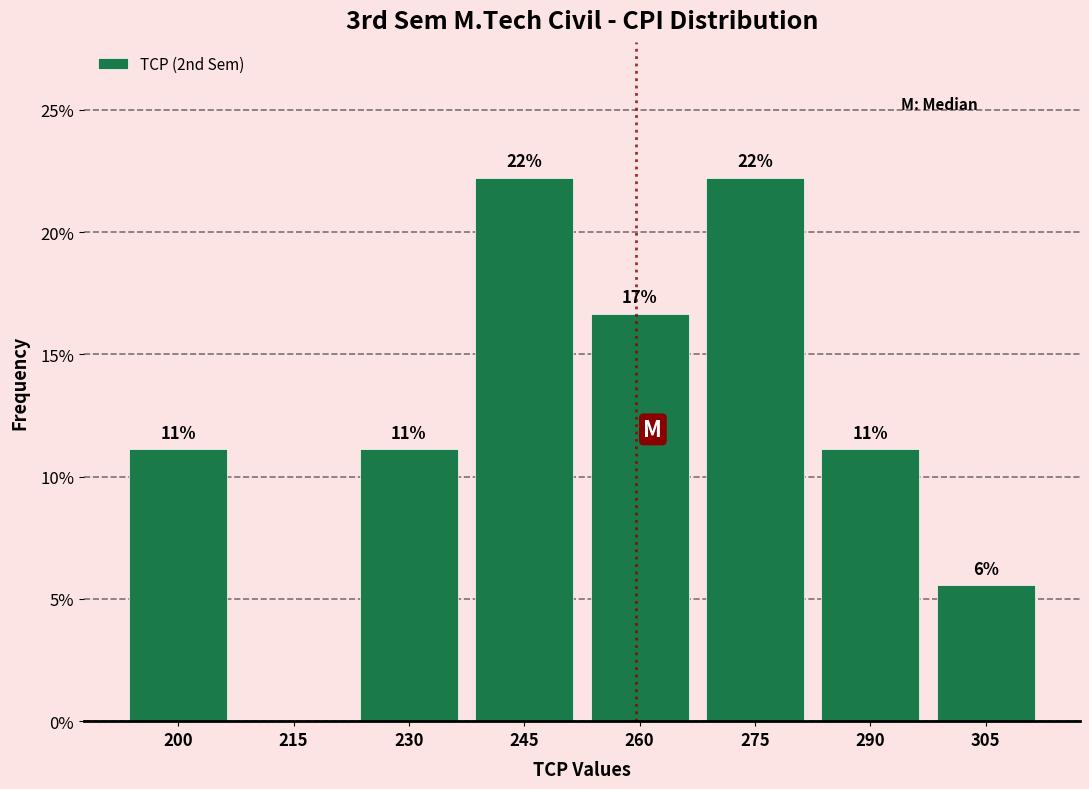

Are the bars horizontal?

No